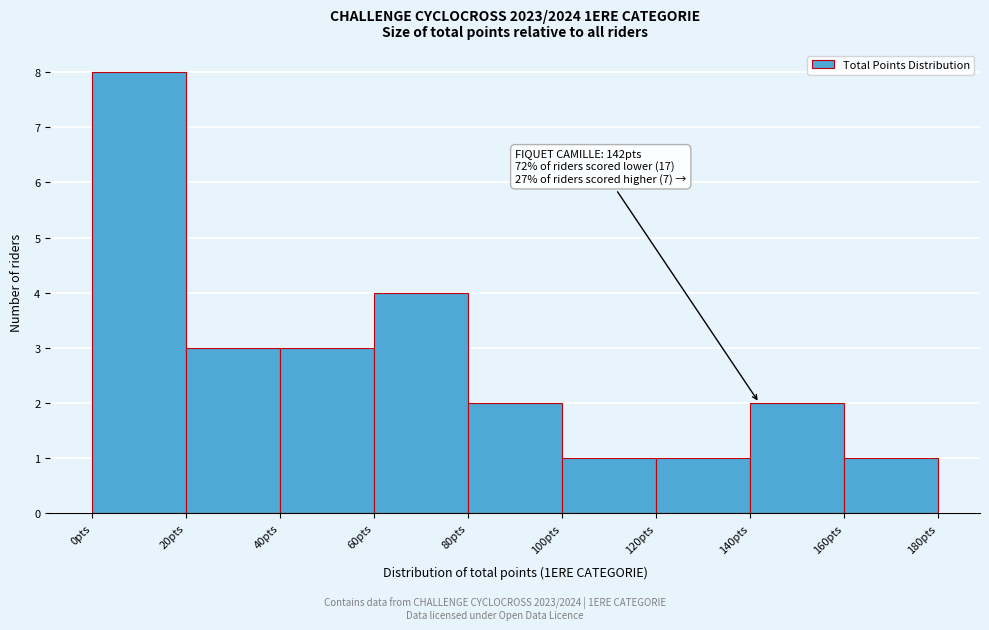

Over which range of the x-axis is the bar tallest?

0 to 20